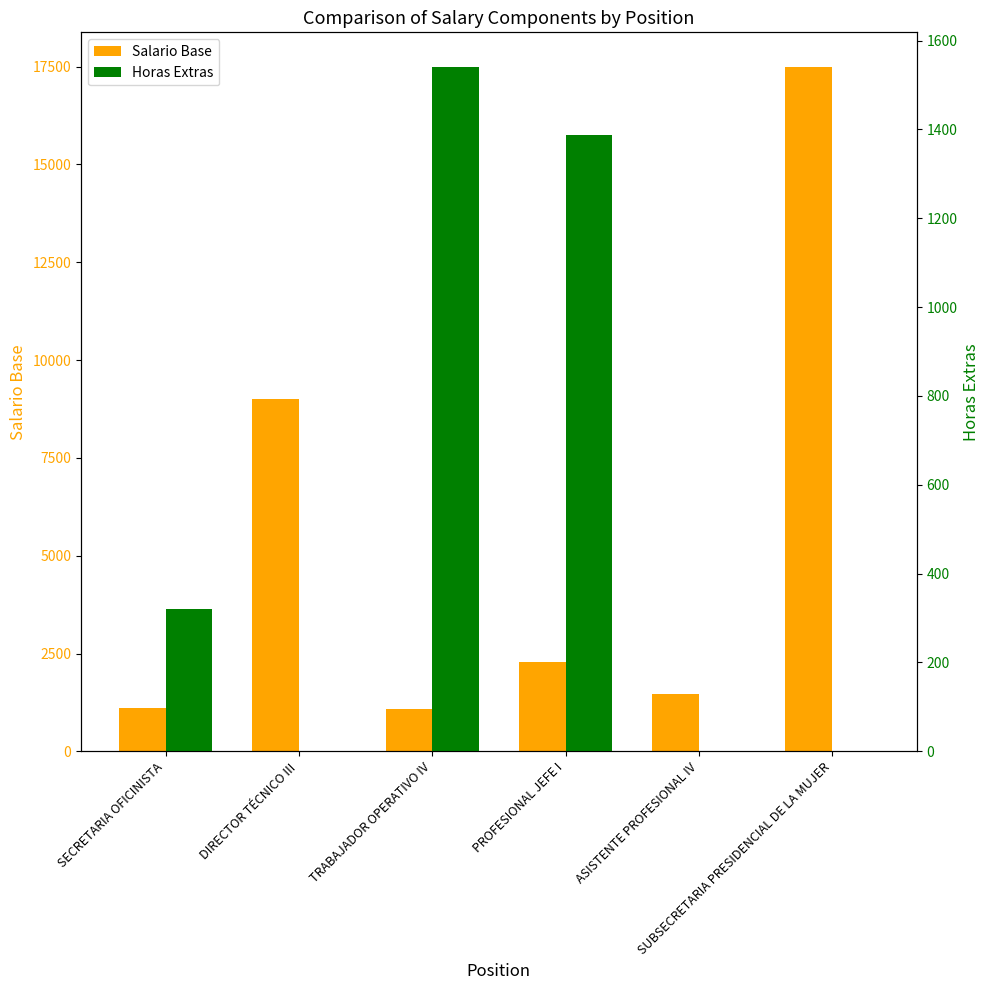

Rank the series at PROFESIONAL JEFE I from lowest to highest value.

Horas Extras, Salario Base